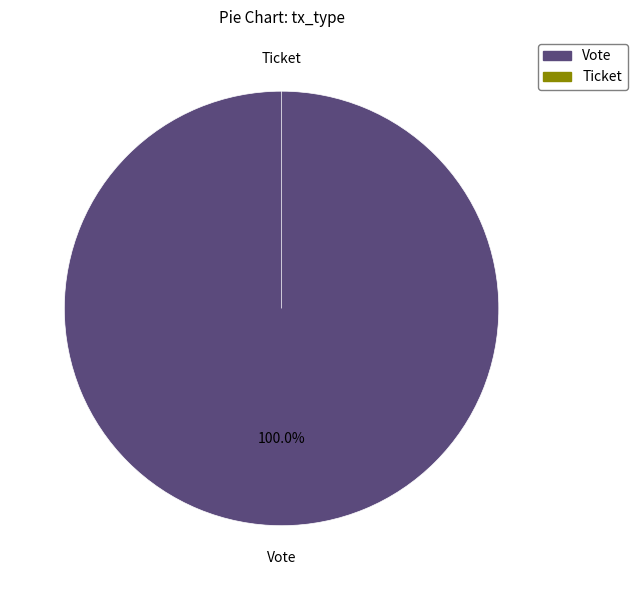

Which slice is the smallest?

Ticket